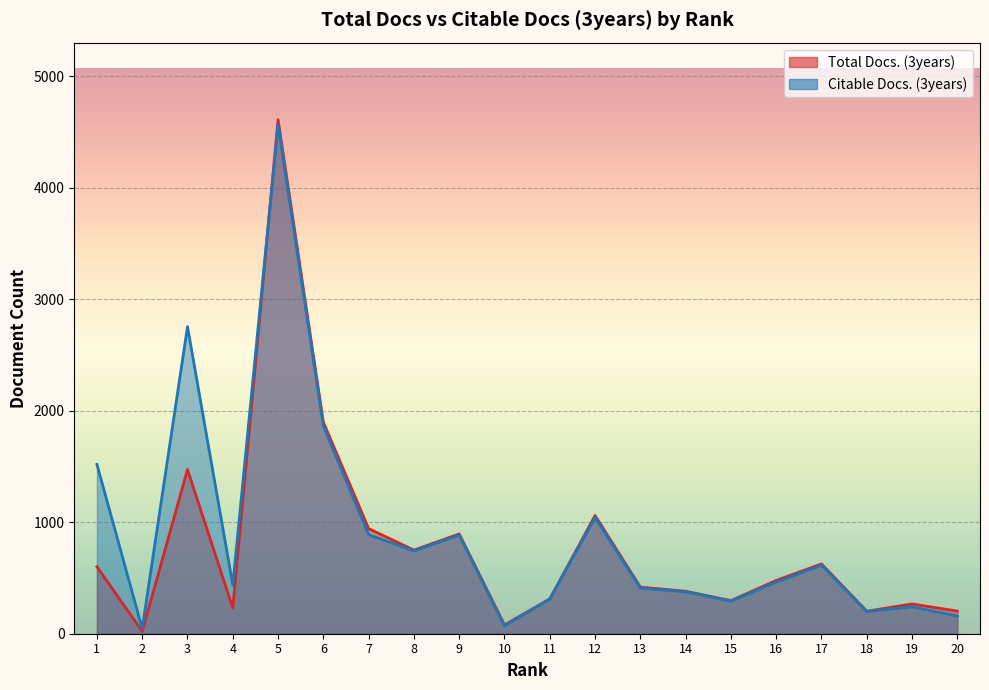

At which label is Total Docs. (3years) closest to 2315?

6